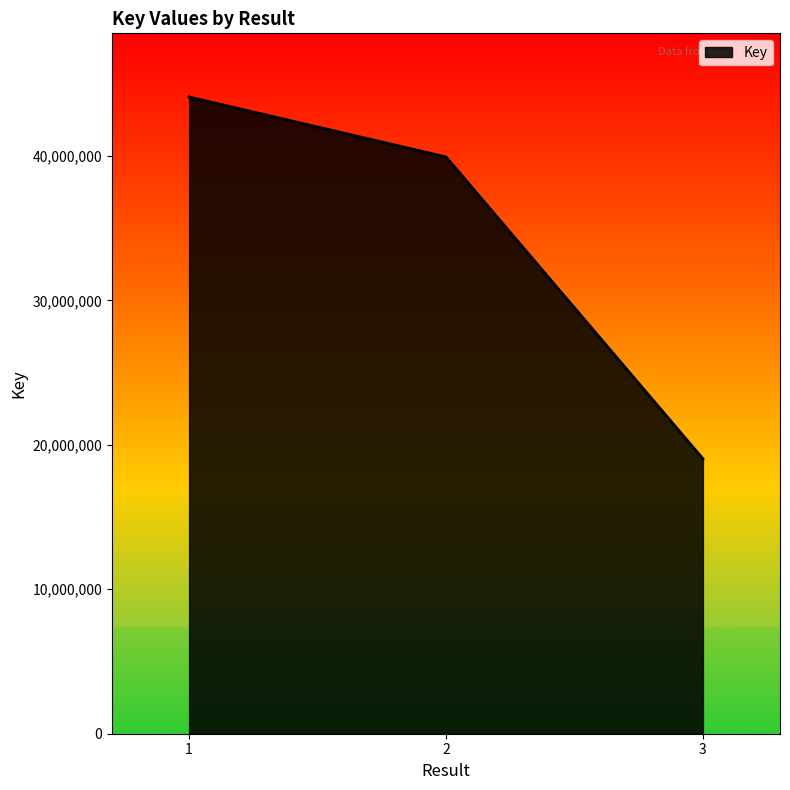

At which category does the chart reach its minimum across all series?

3